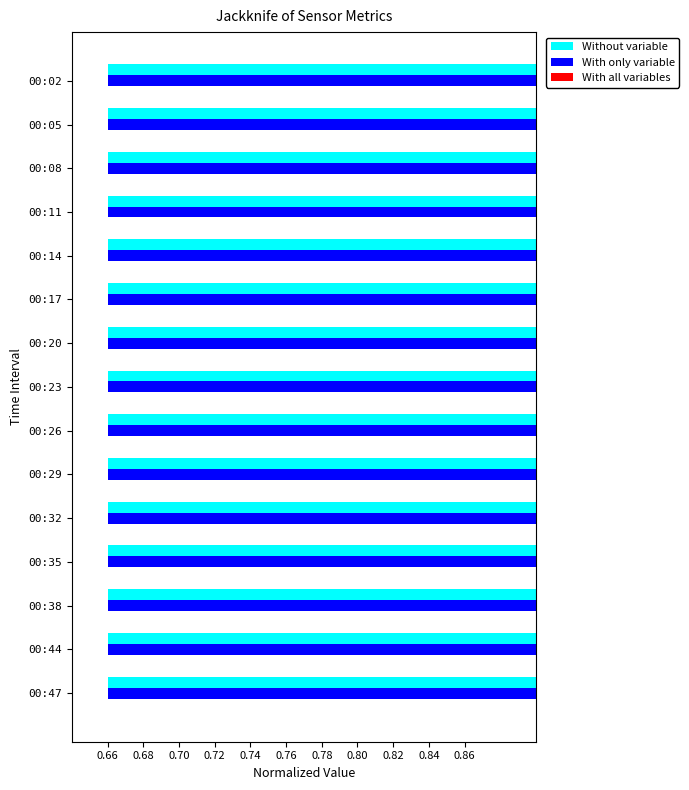

How many bars are there in total?

45